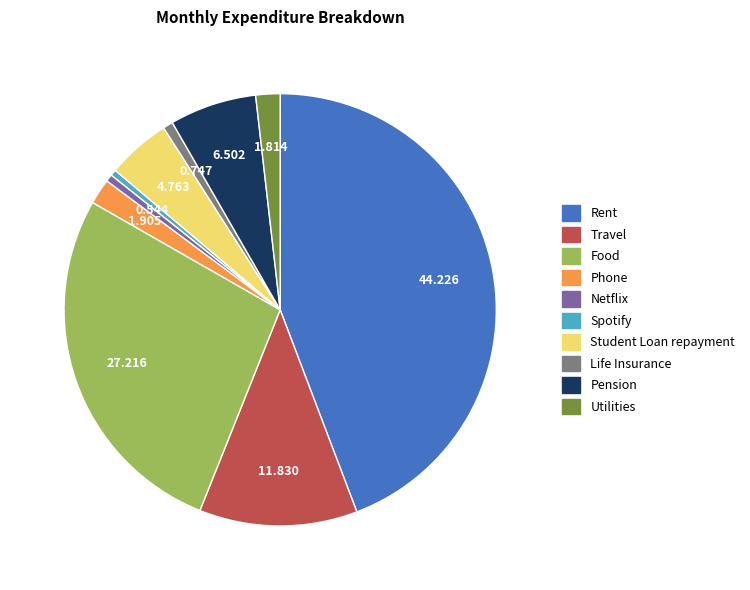

Combined, do Student Loan repayment and Rent account for over 50%?

No